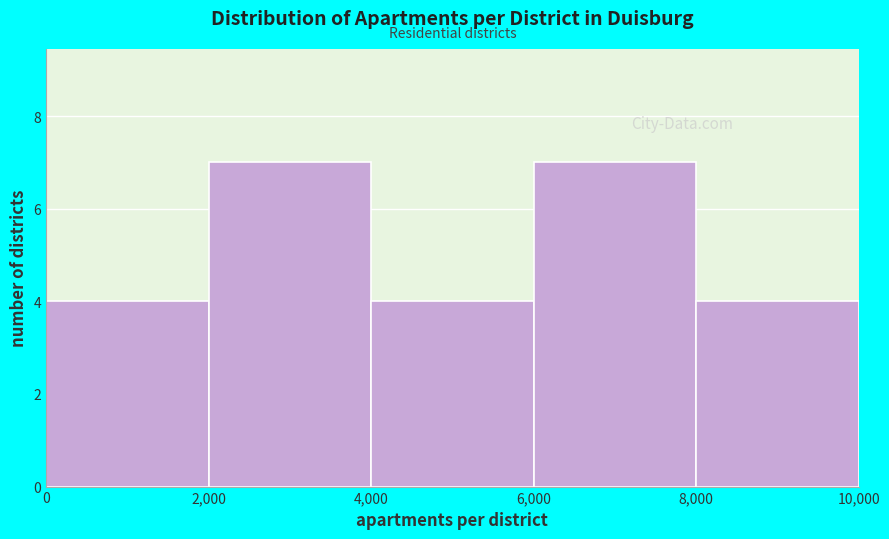

What is the height of the bar covering 2,000 to 4,000 on the x-axis? The values are not printed on the chart, so give them approximately, as read against the axis.

7